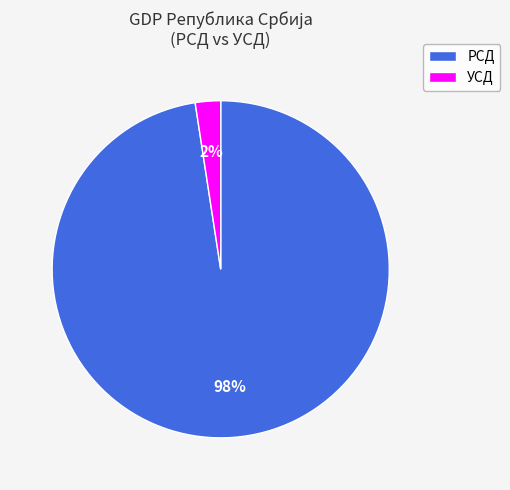

Is there a majority slice in this chart?

Yes